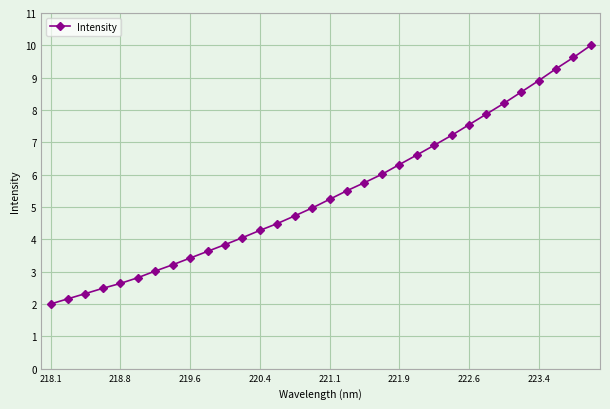

What is the smallest value displayed?

2.0